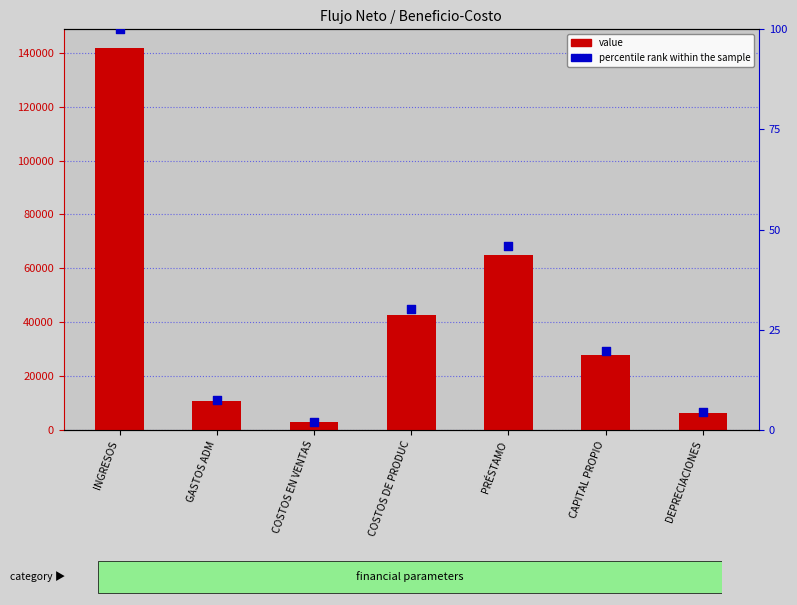

What is the total value across all series at PRÉSTAMO?

64974.0